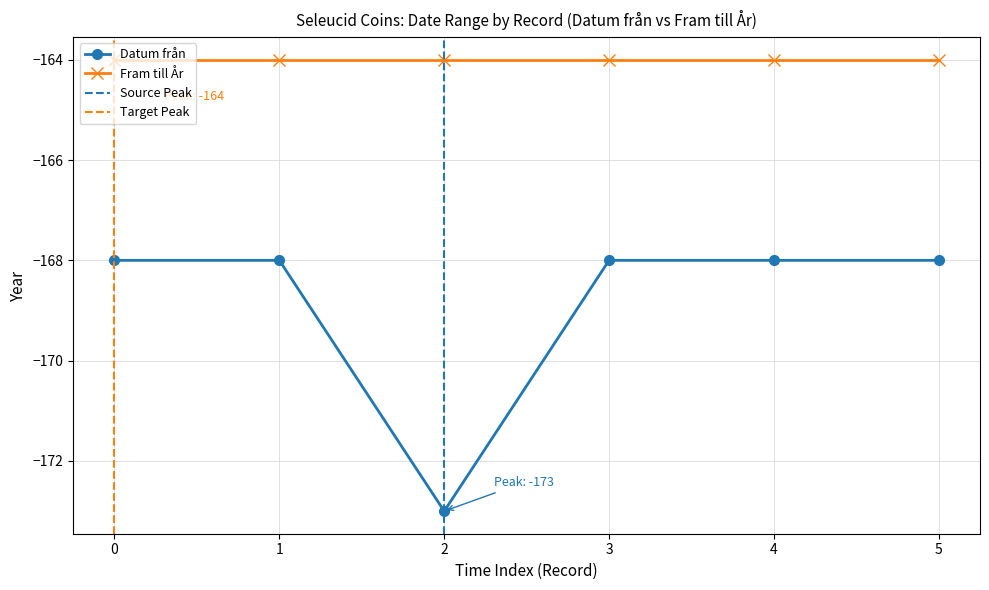

How many values are between -168 and -167?

5